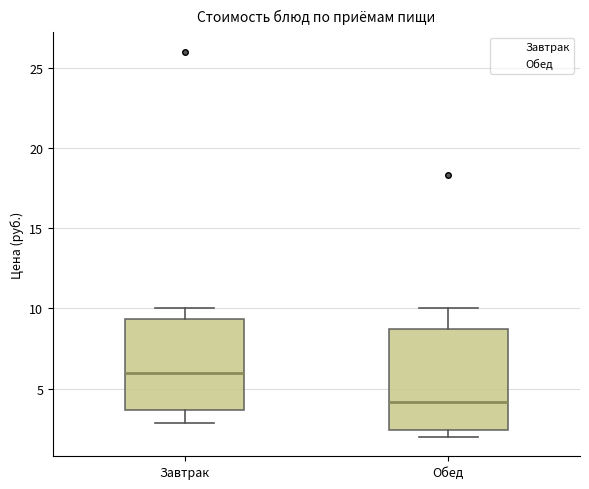

Which box has the highest median line?

Завтрак